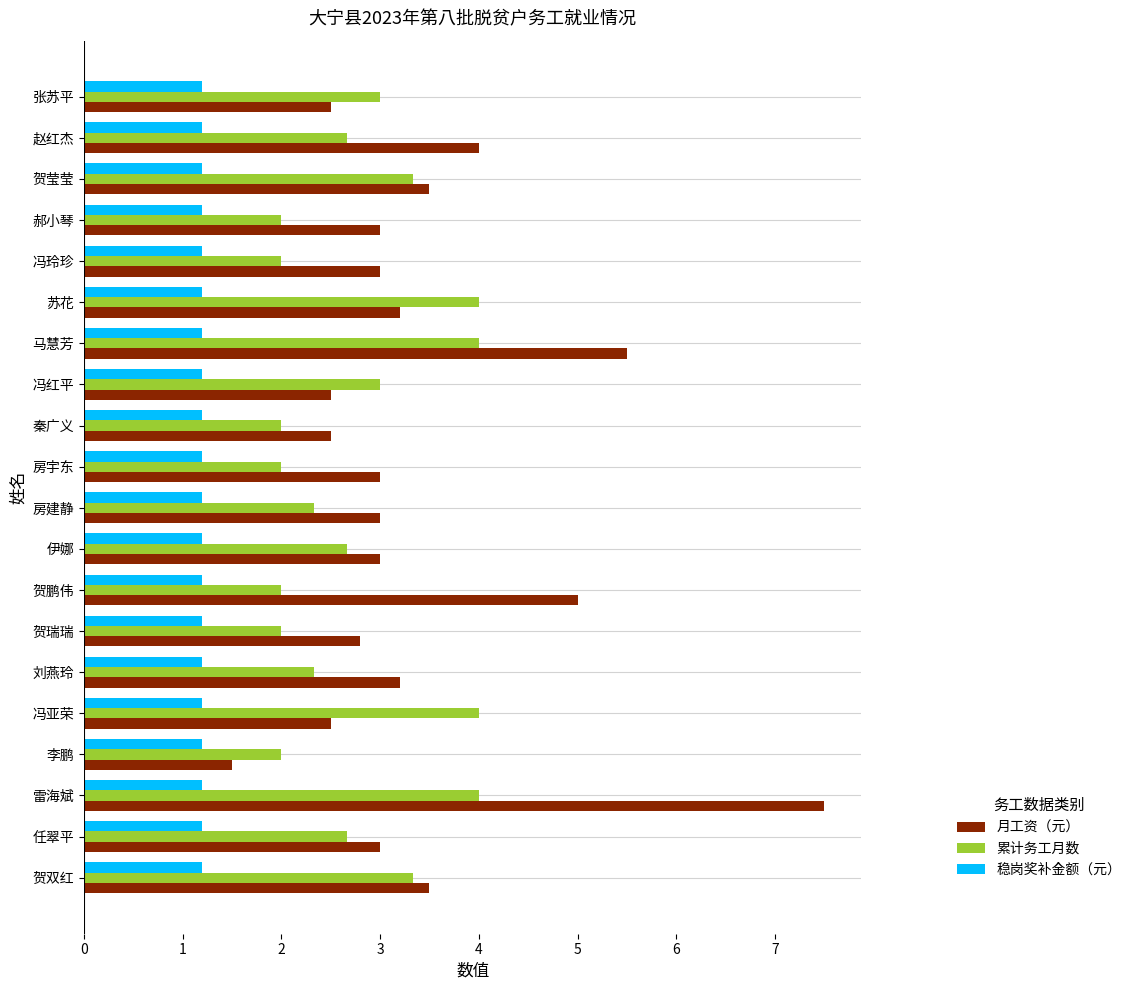

How many 累计务工月数 values are between 2 and 3?

14